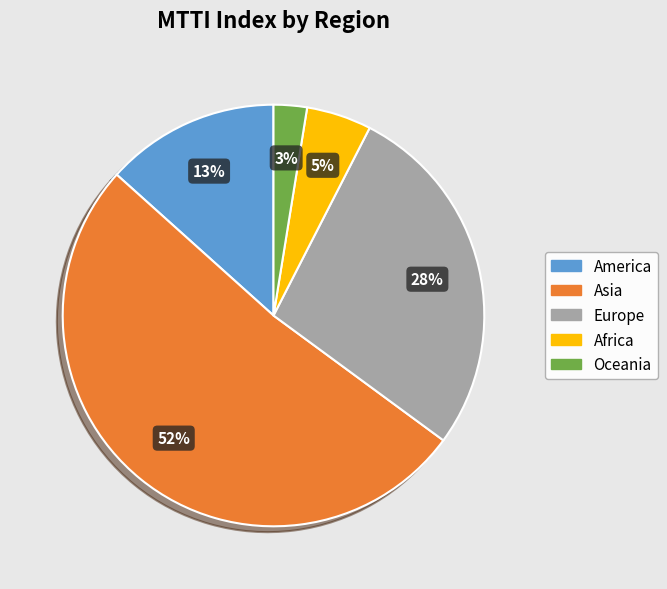

Rank the categories by value from highest to lowest.

Asia, Europe, America, Africa, Oceania